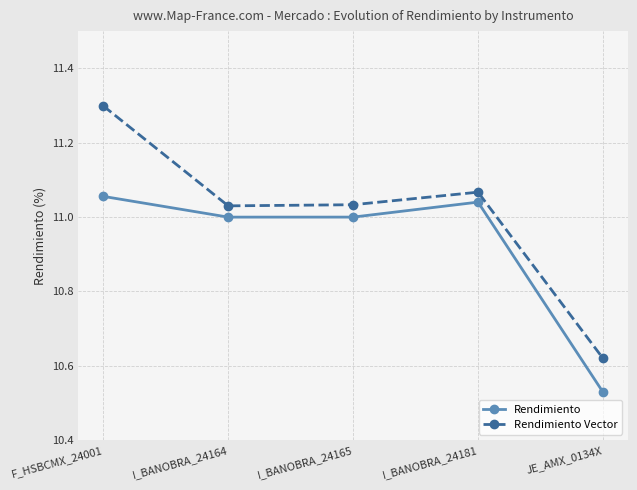

Which series has the largest range (max minus min)?

Rendimiento Vector